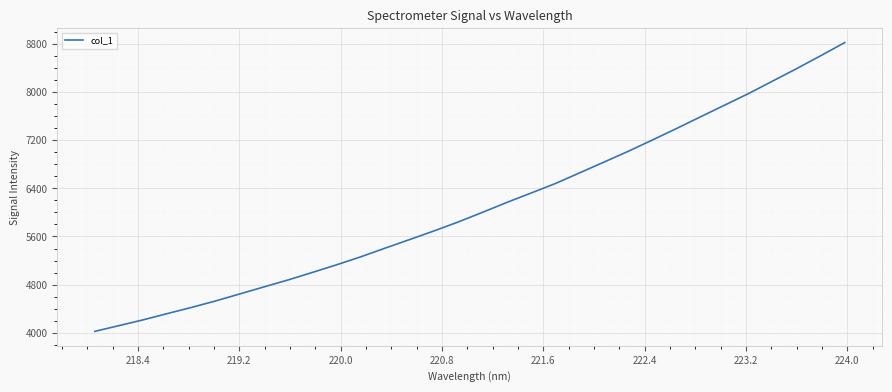

Does the chart display data point markers on the line(s)?

No